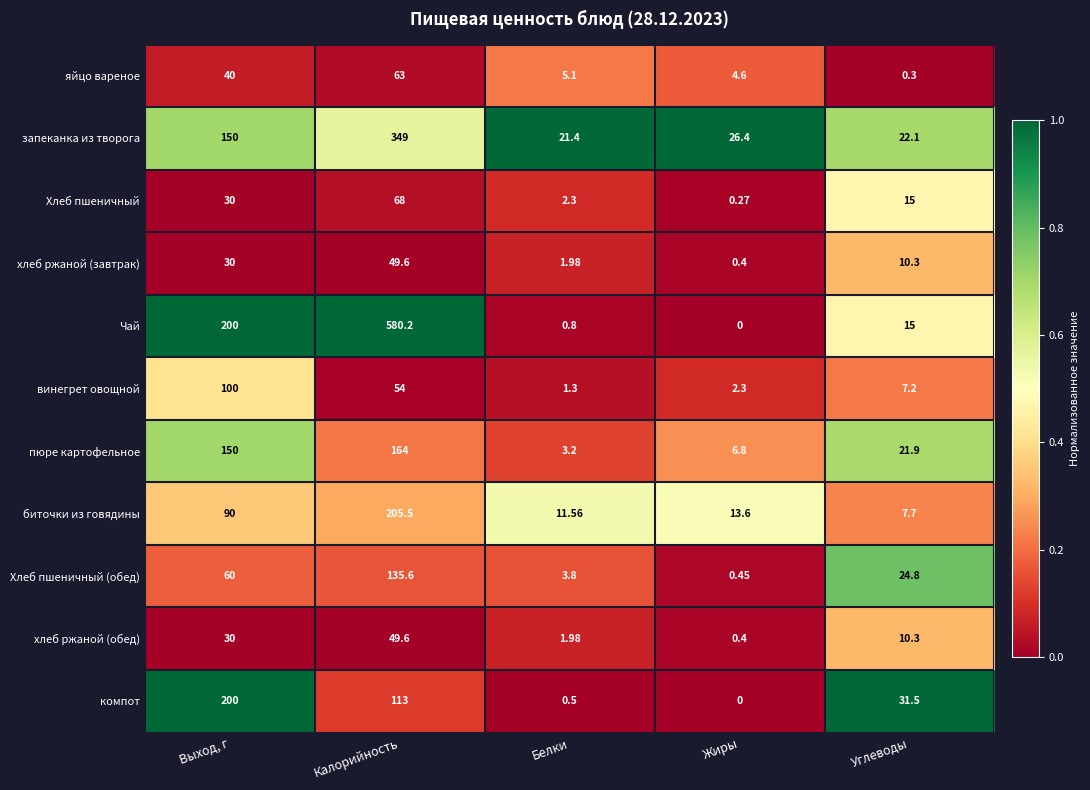

Which label corresponds to the smallest value in the chart?

Жиры